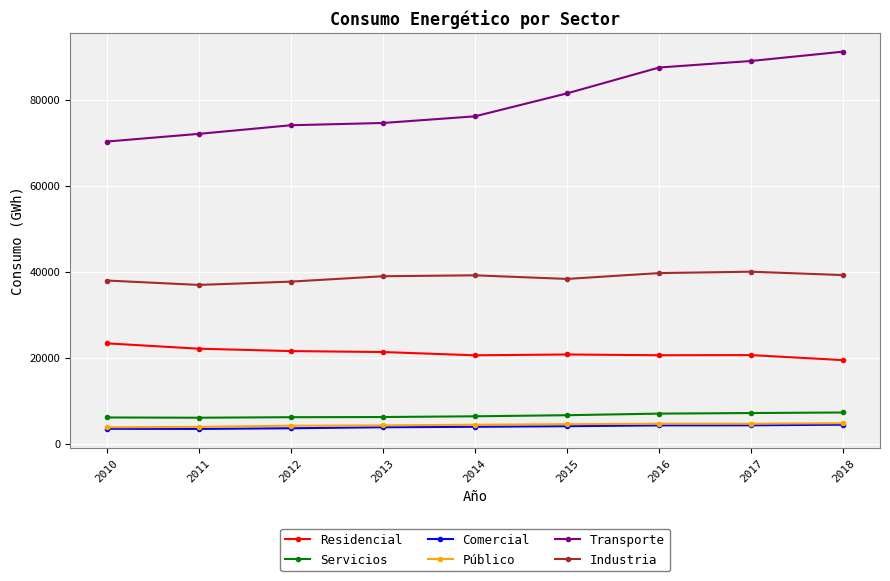

True or false: Industria and Público intersect in this chart.

False